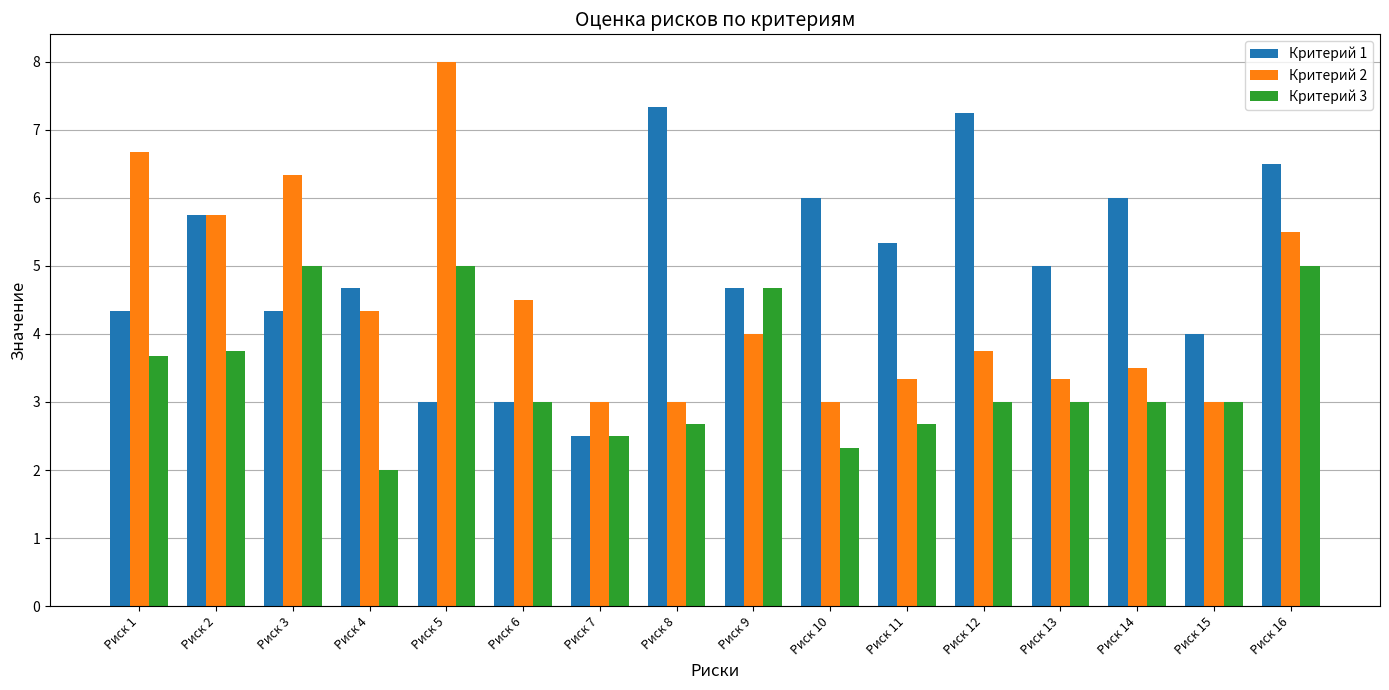

What value does the Критерий 3 series have at Риск 16?

5.0